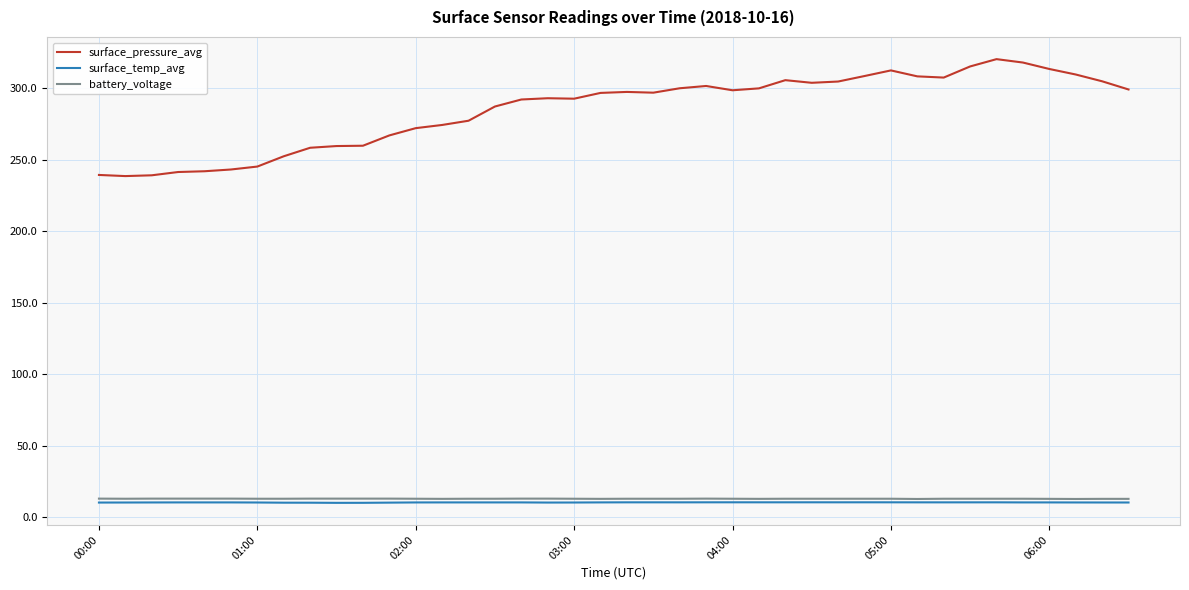

Which series has the largest total across all categories?

surface_pressure_avg